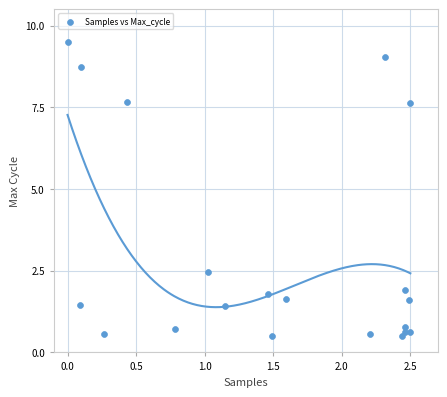

What is the range of Y values (max minus min)?

9.0